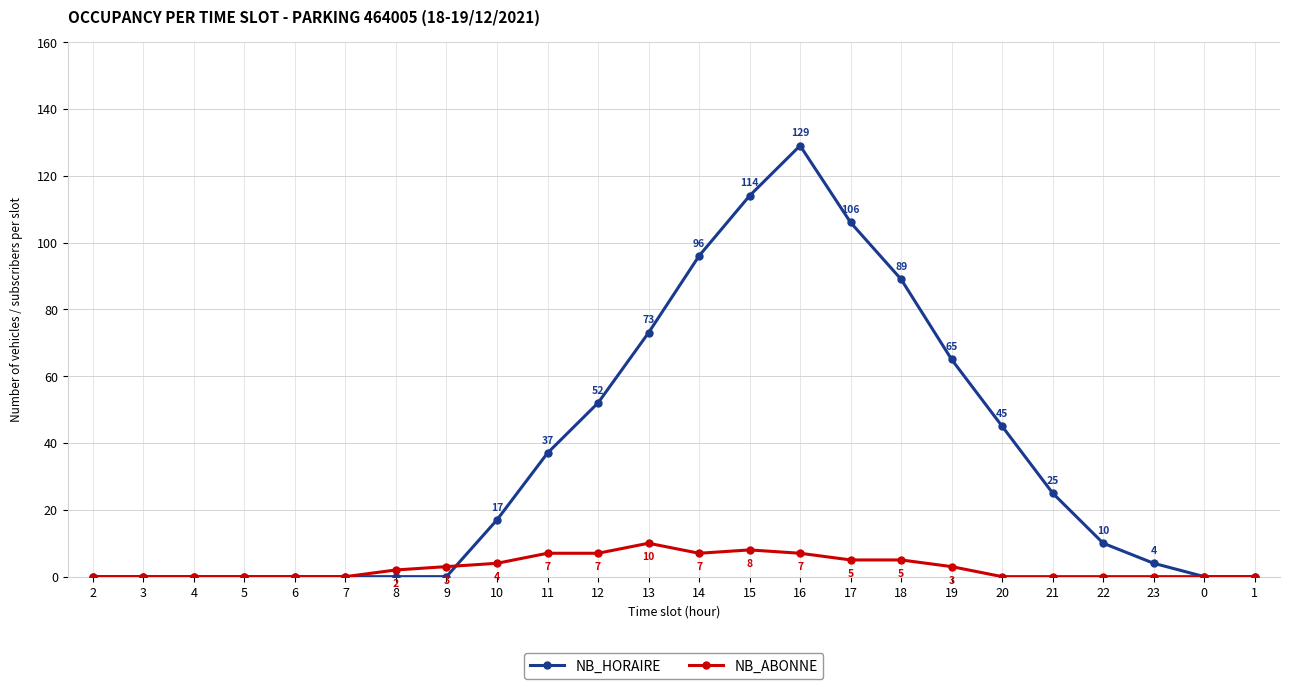

What is the sum of the NB_HORAIRE values at 13 and 1?

73